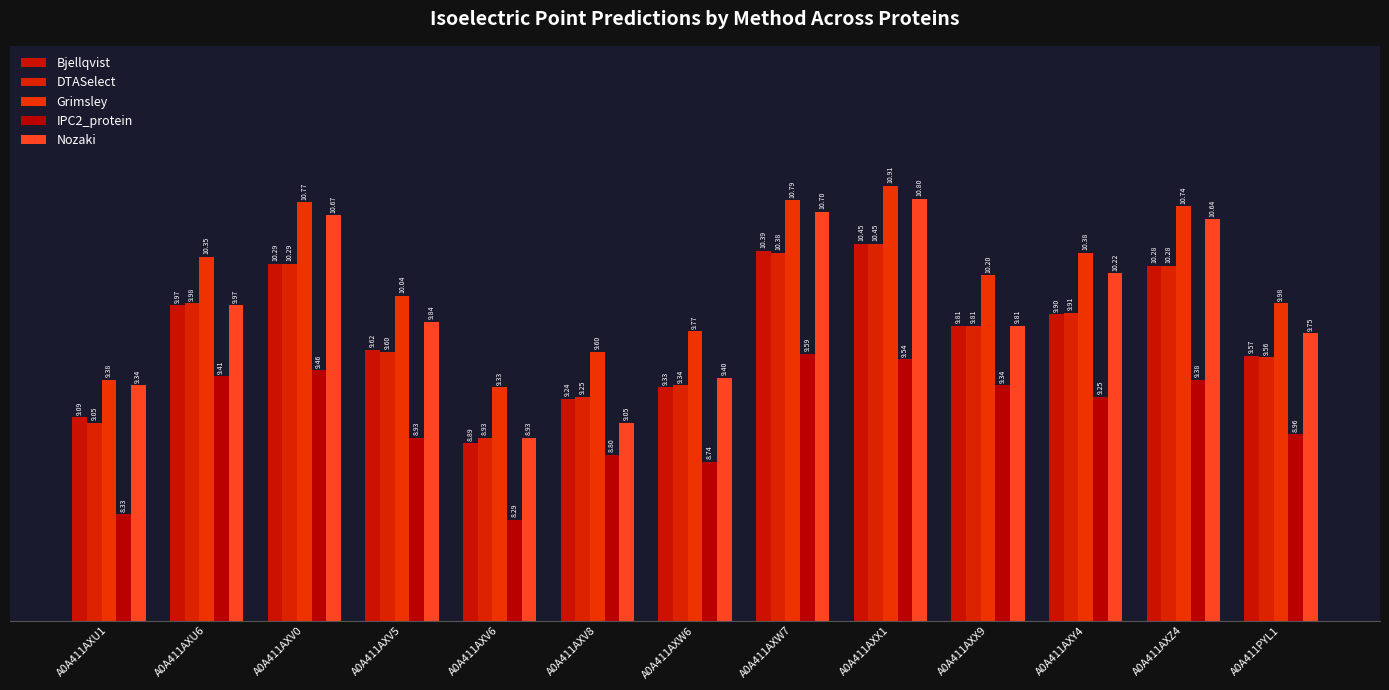

At which category is the sum across all series the highest?

A0A411AXX1